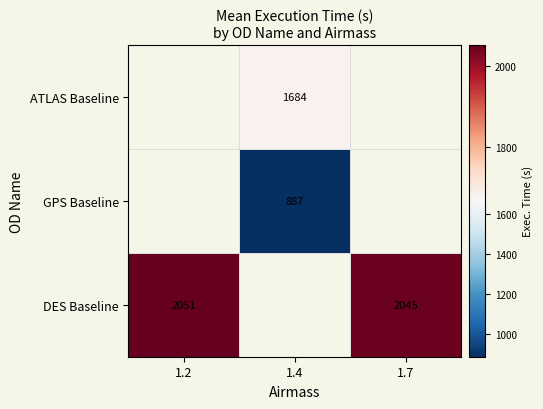

The value of GPS Baseline at 1.4 is 1486. True or false?

False